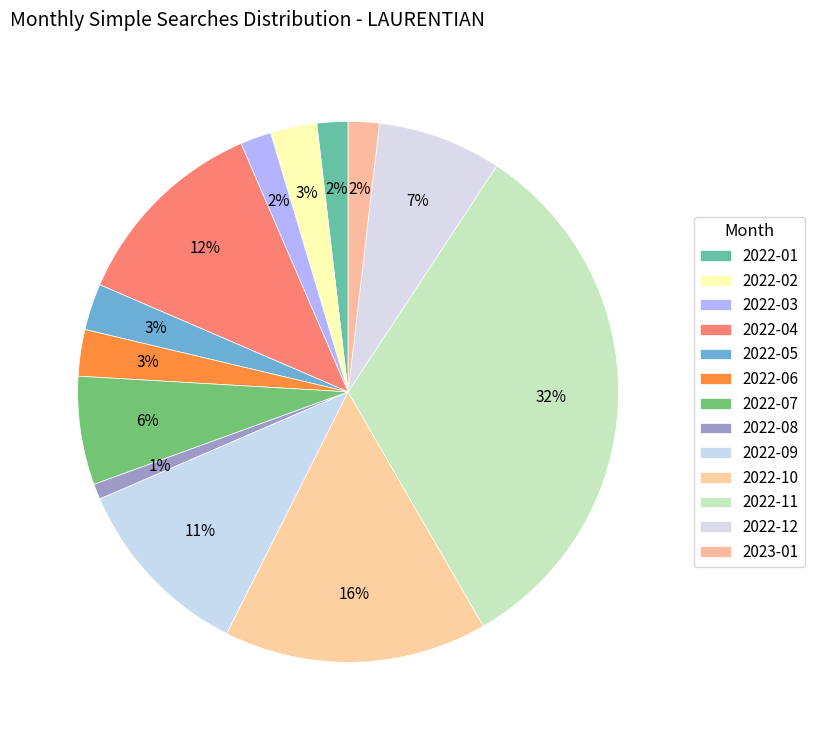

How many segments does this pie chart have?

13